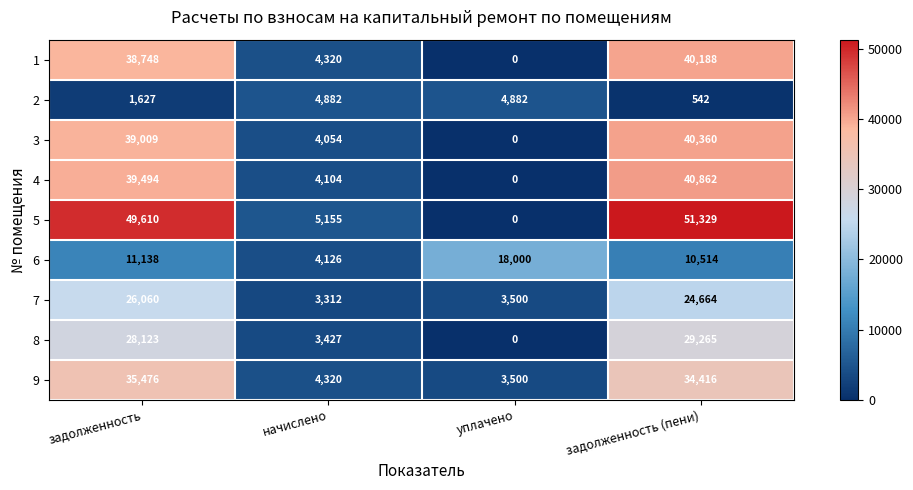

At задолженность (пени), list the series in order from smallest to largest.

2, 6, 7, 8, 9, 1, 3, 4, 5